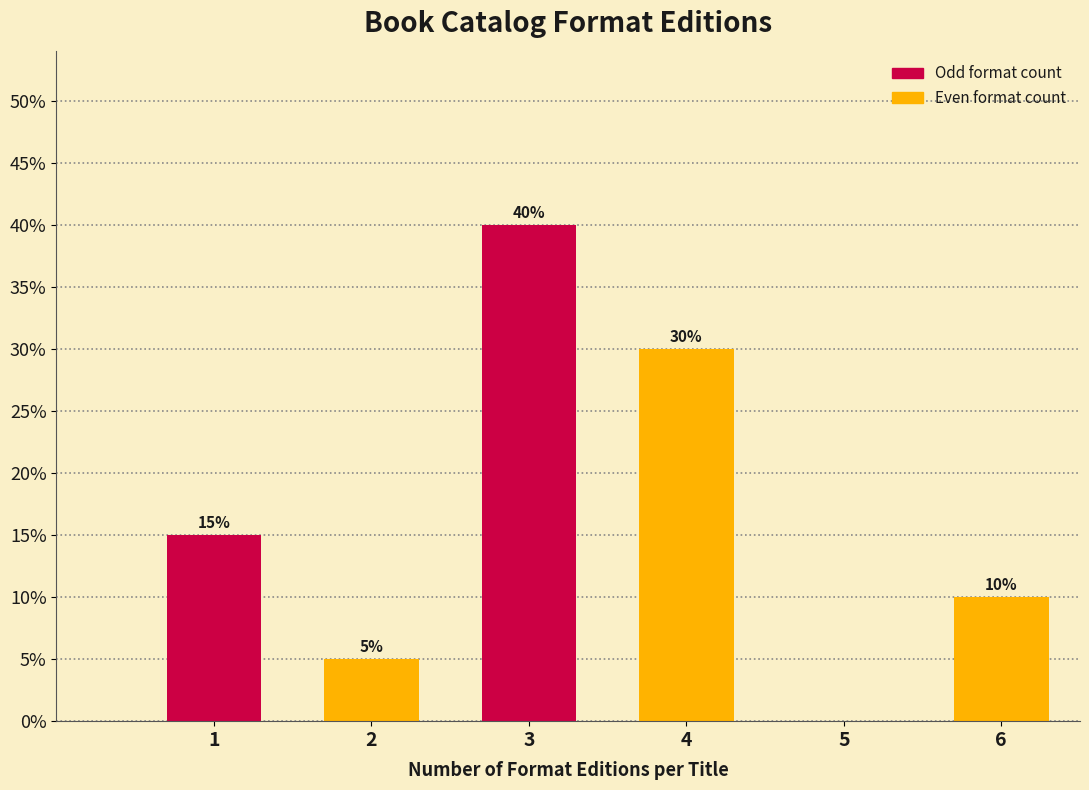

Reading left to right, extract all data points from this chart.

1=15	2=5	3=40	4=30	5=0	6=10